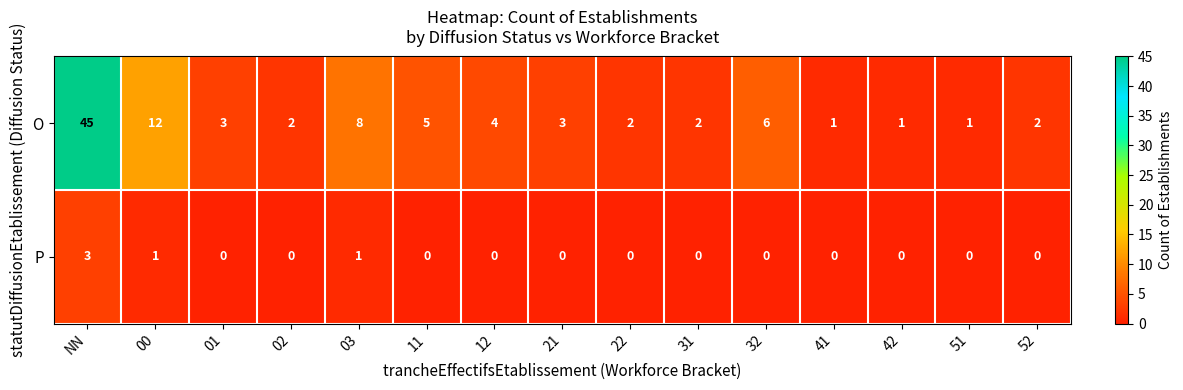

What is the difference between the P values at 11 and NN?

3